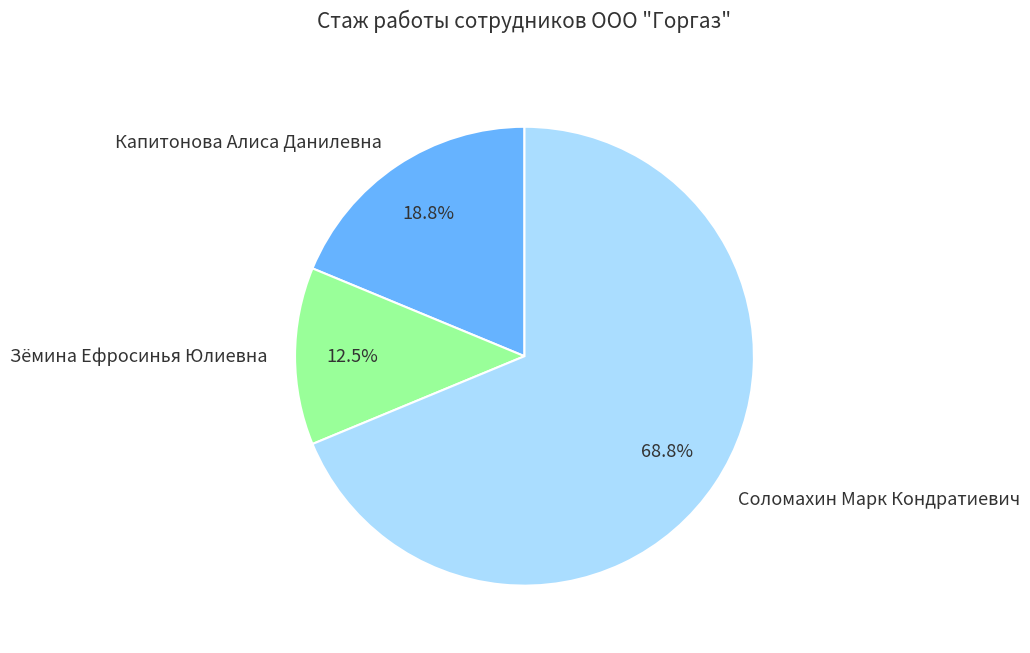

What is the ratio of the value at Капитонова Алиса Данилевна to the value at Соломахин Марк Кондратиевич?

0.3